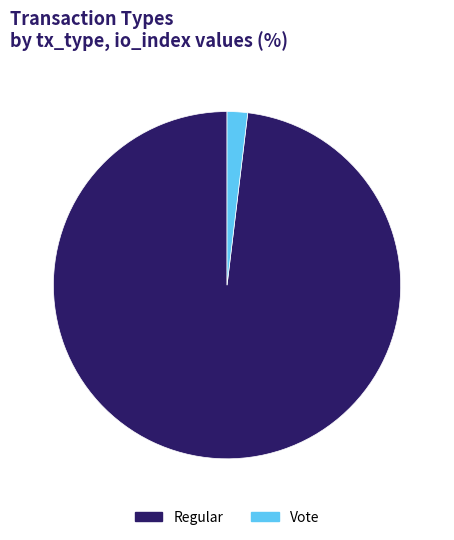

Which category has the biggest portion of the pie?

Regular